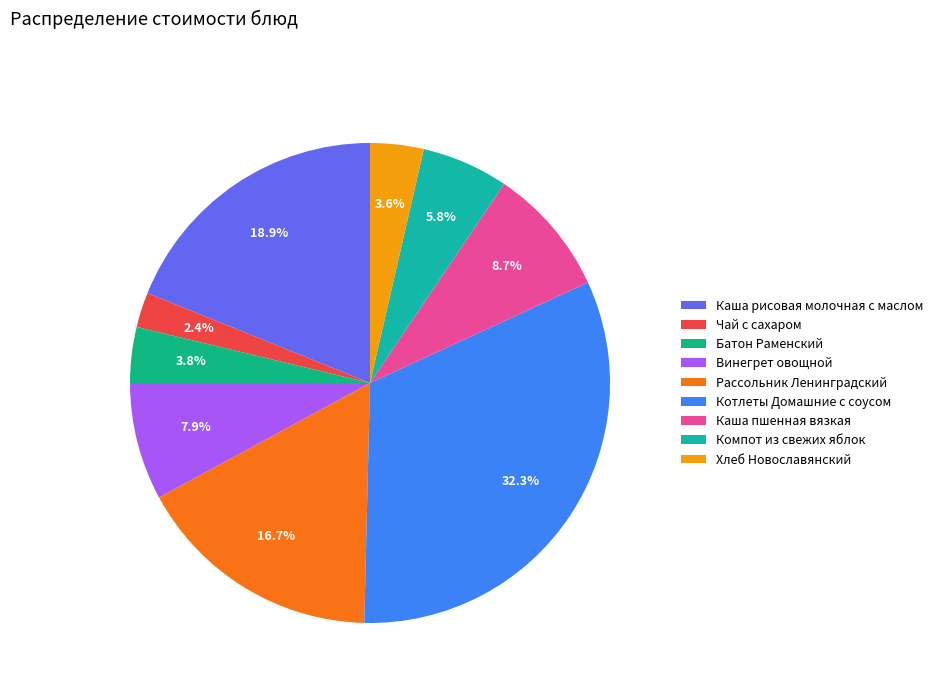

What is the largest slice in the pie chart?

Котлеты Домашние с соусом